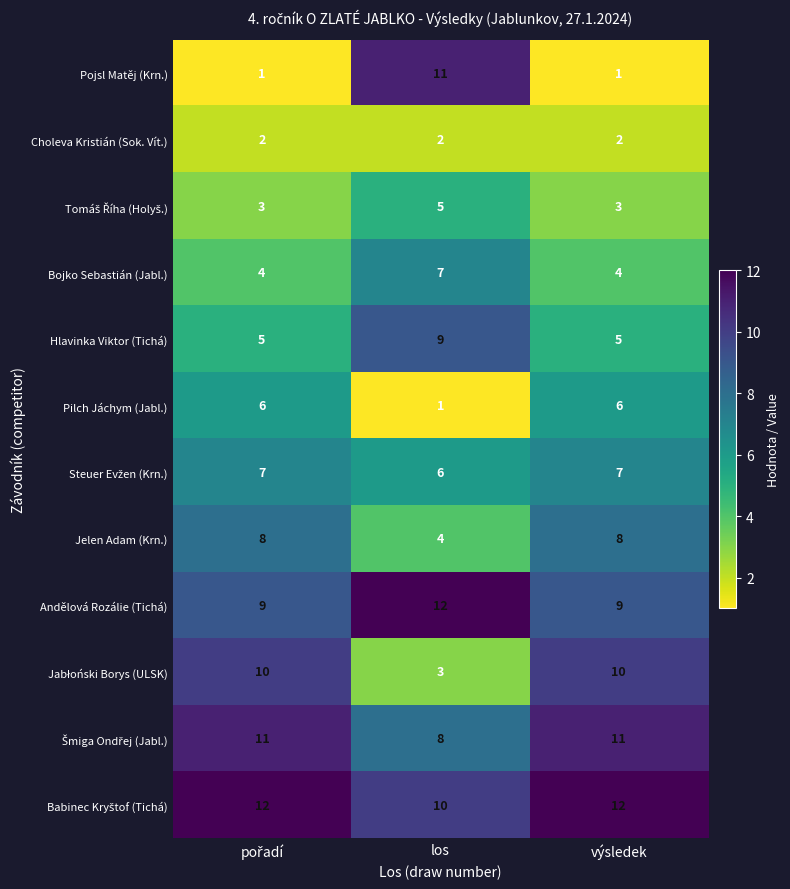

What is the total value across all series at los?

78